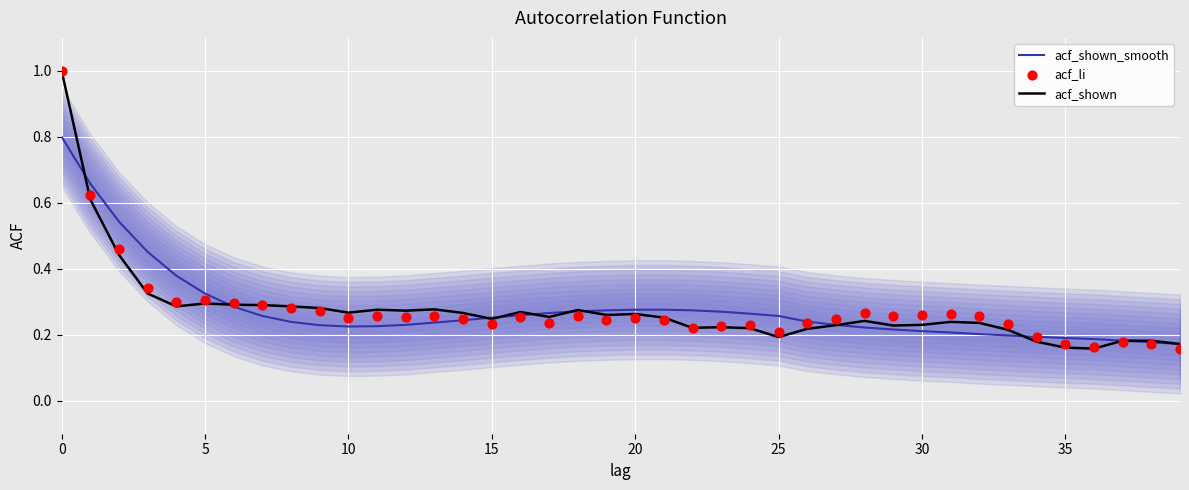

Which series reaches the minimum Y coordinate?

acf_shown